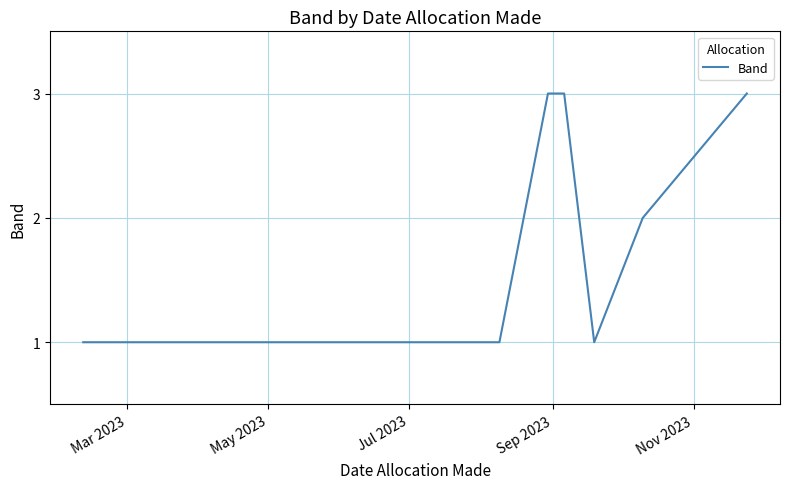

What is the greatest value displayed?

3